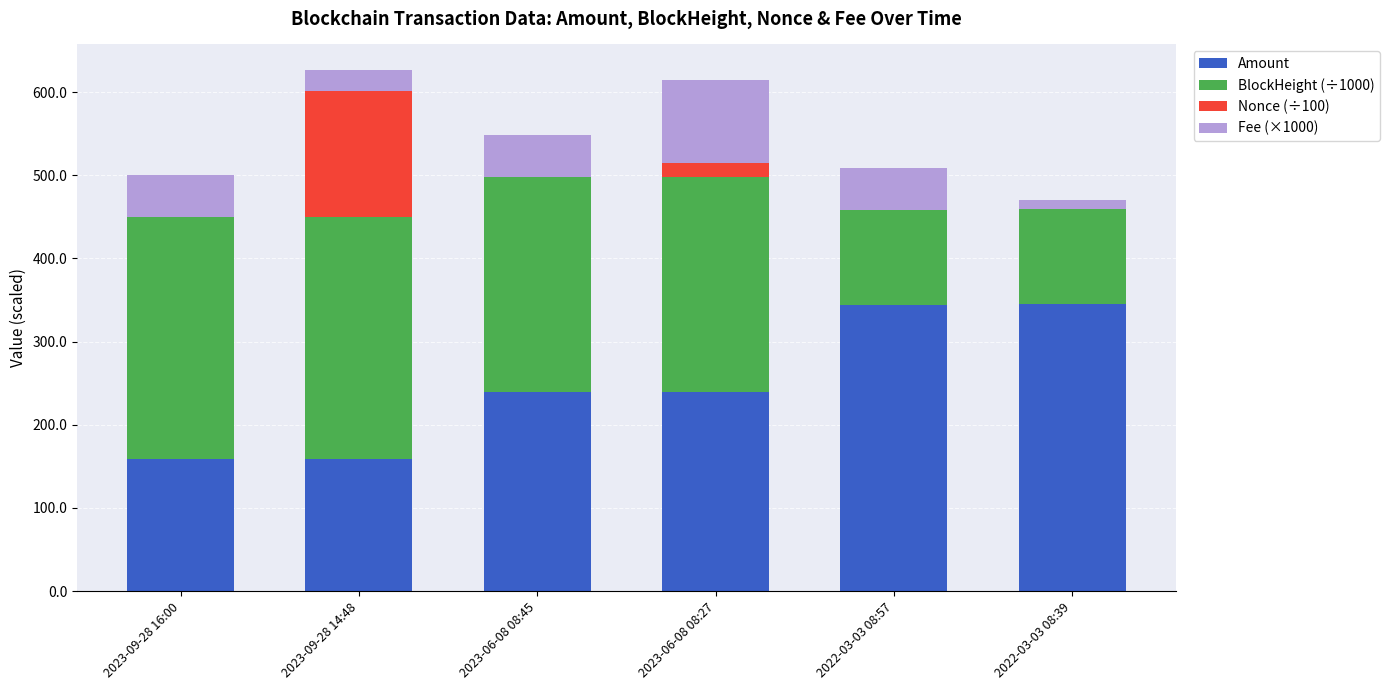

What is the highest value of the Amount series?

345.5